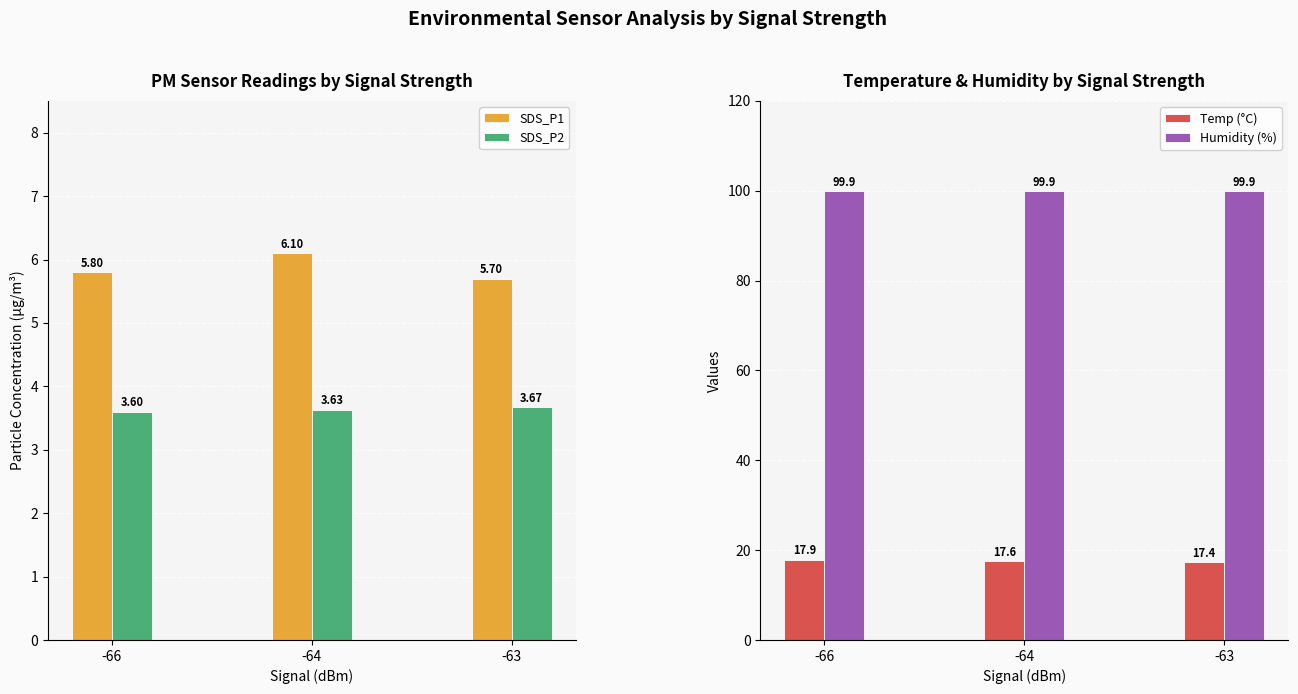

What is the sum of the SDS_P1 values at -64 and -63?

11.8